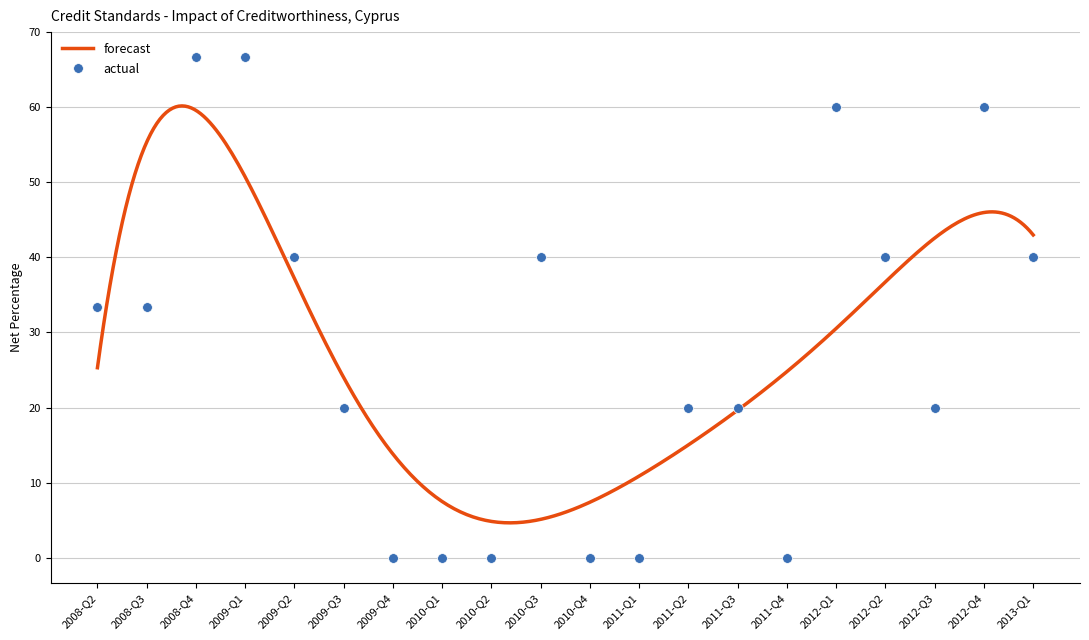

How many values are below 33?

10